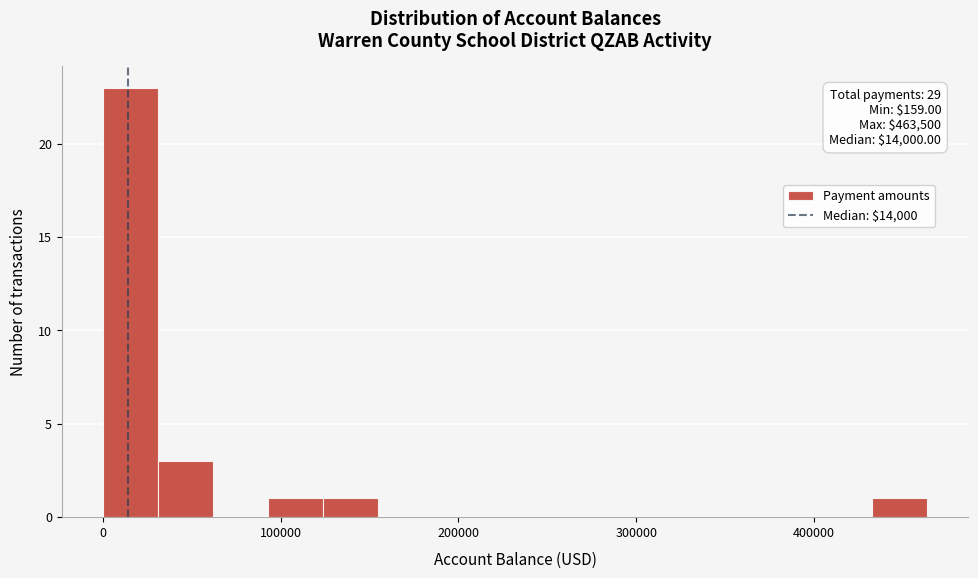

Read against the x-axis, roughly where is the centre of the tallest bar?

20000